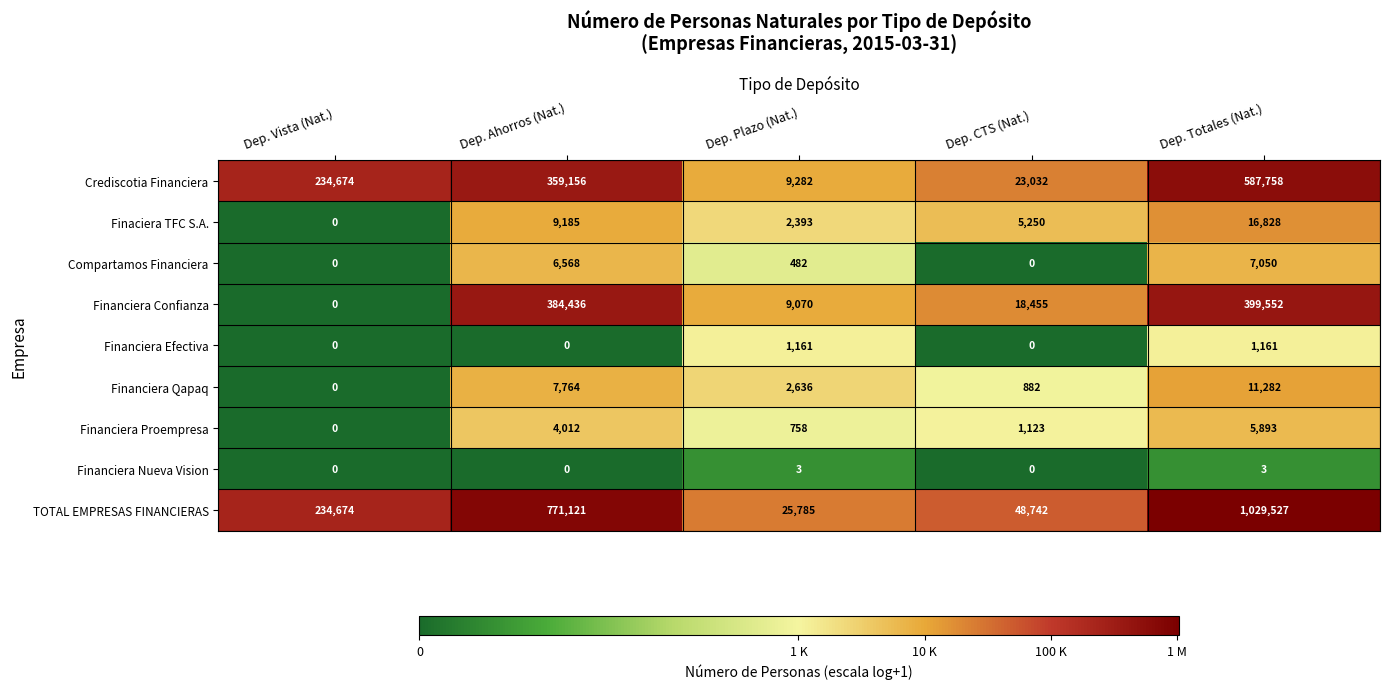

The value of Financiera Confianza at Dep. Totales (Nat.) is 399552. True or false?

True